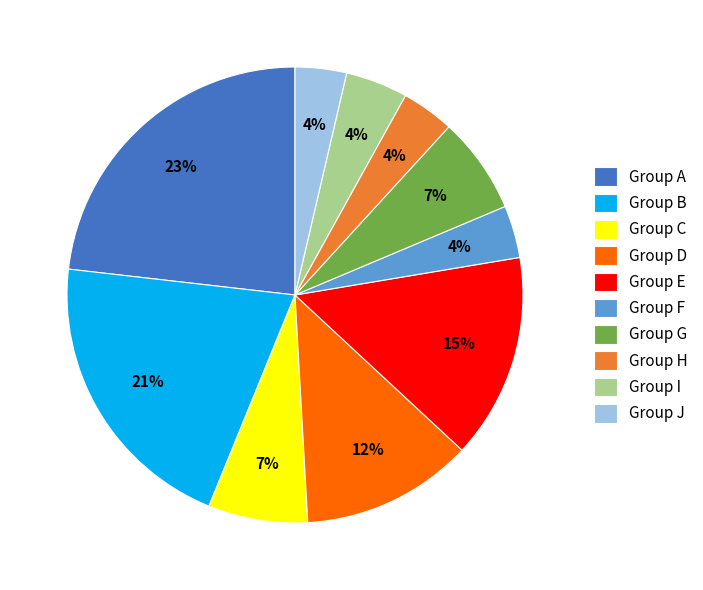

Does any single category account for the majority?

No